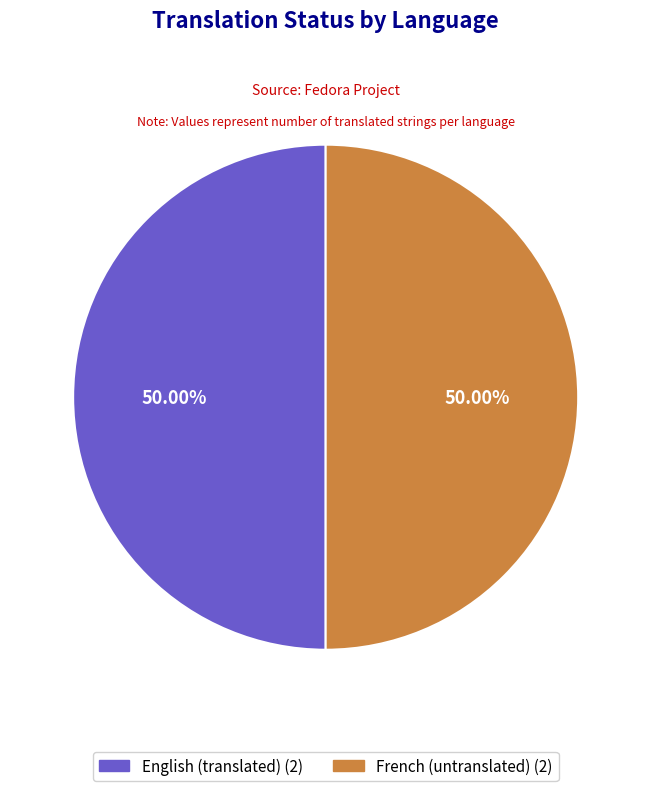

Do French and English together represent more than half of the pie?

Yes